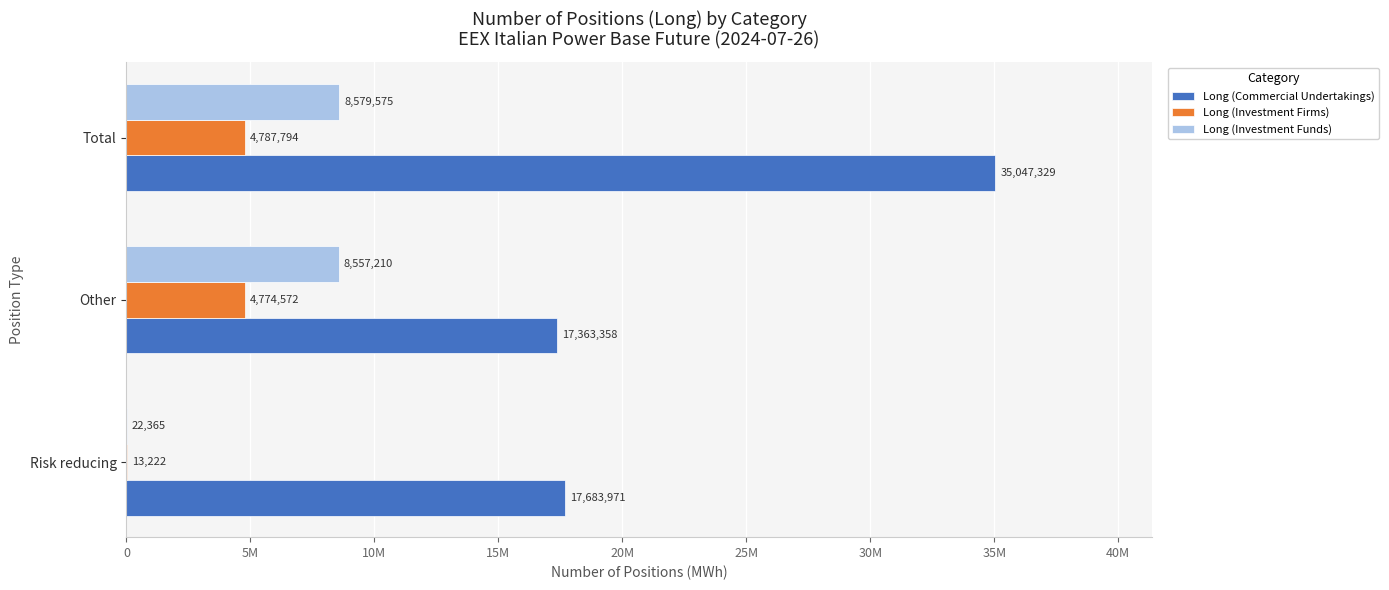

Reading left to right, extract all data points from this chart.

Long (Commercial Undertakings): 17683971	17363358	35047329
Long (Investment Firms): 13222	4774572	4787794
Long (Investment Funds): 22365	8557210	8579575